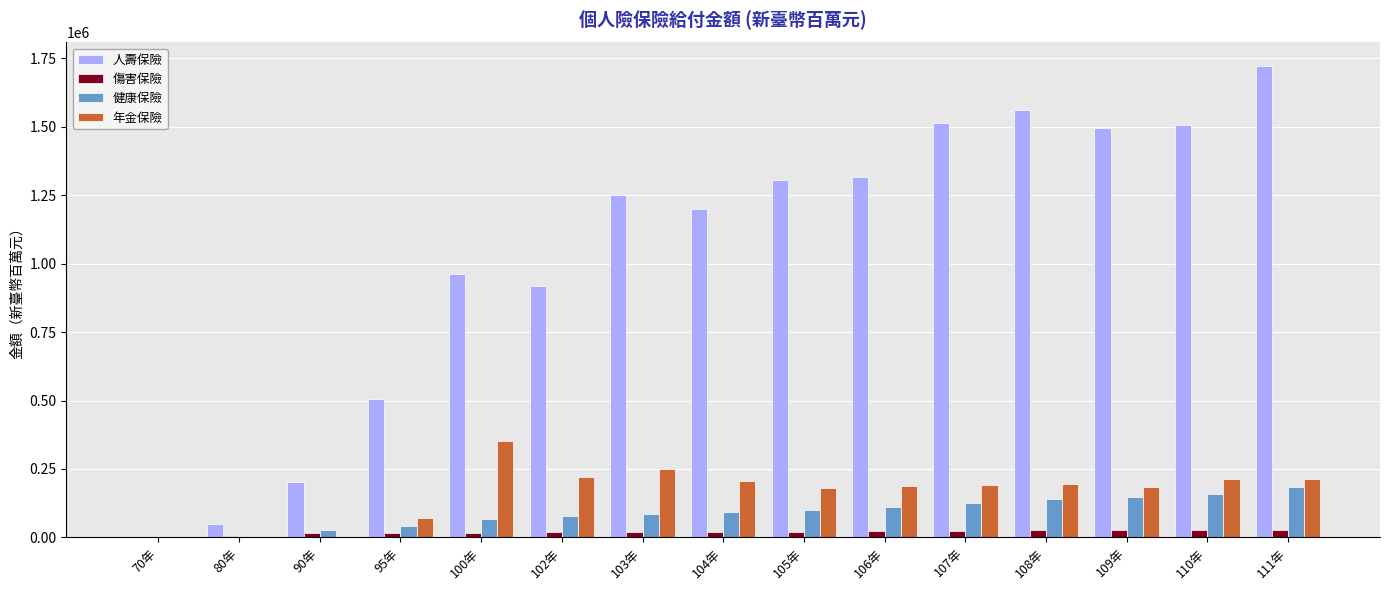

What is the greatest value displayed?

1721931.8